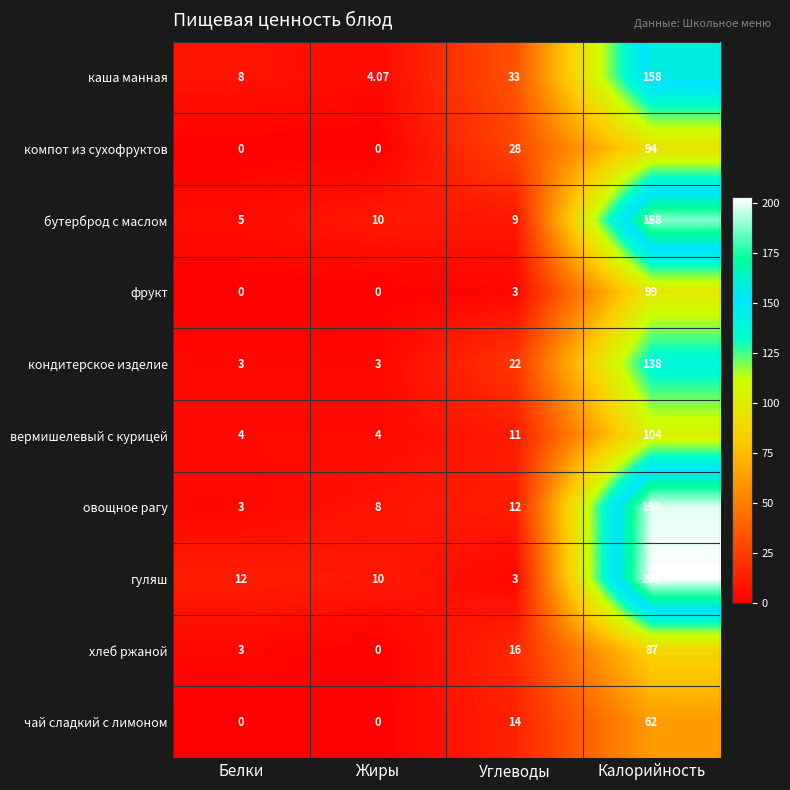

Which series changed the most between Жиры and Углеводы?

каша манная